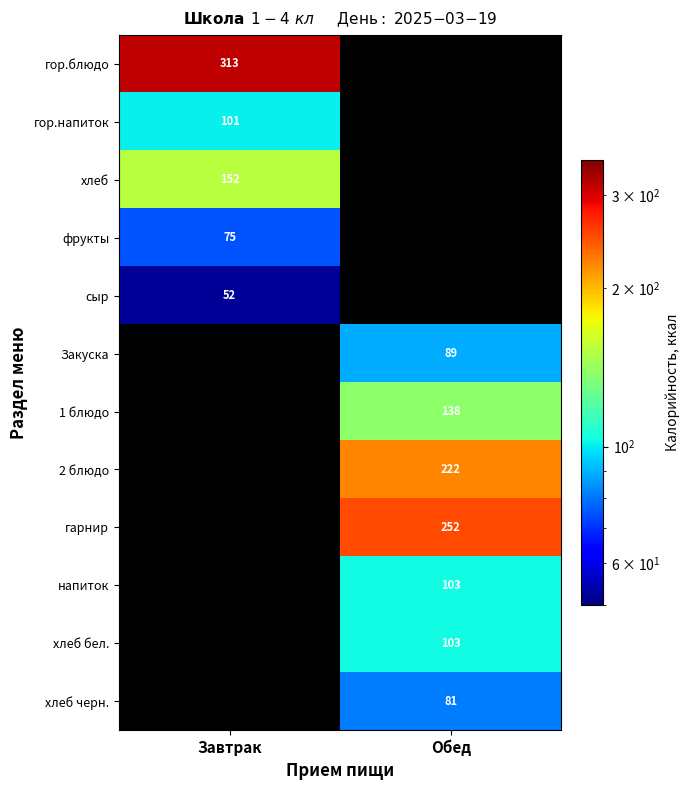

The value of 1 блюдо at Обед is 244. True or false?

False